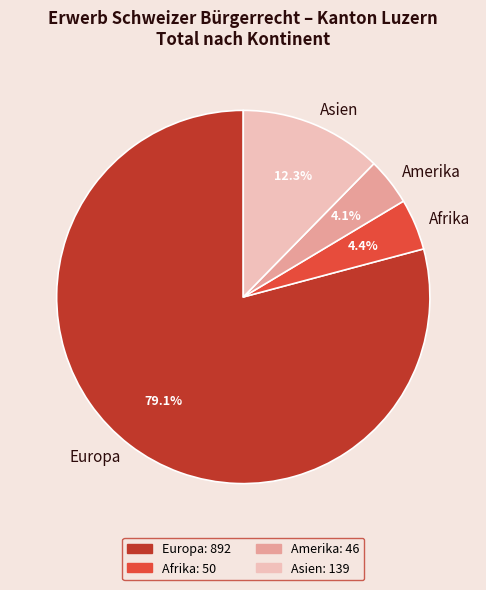

Which has a higher value, Amerika or Europa?

Europa